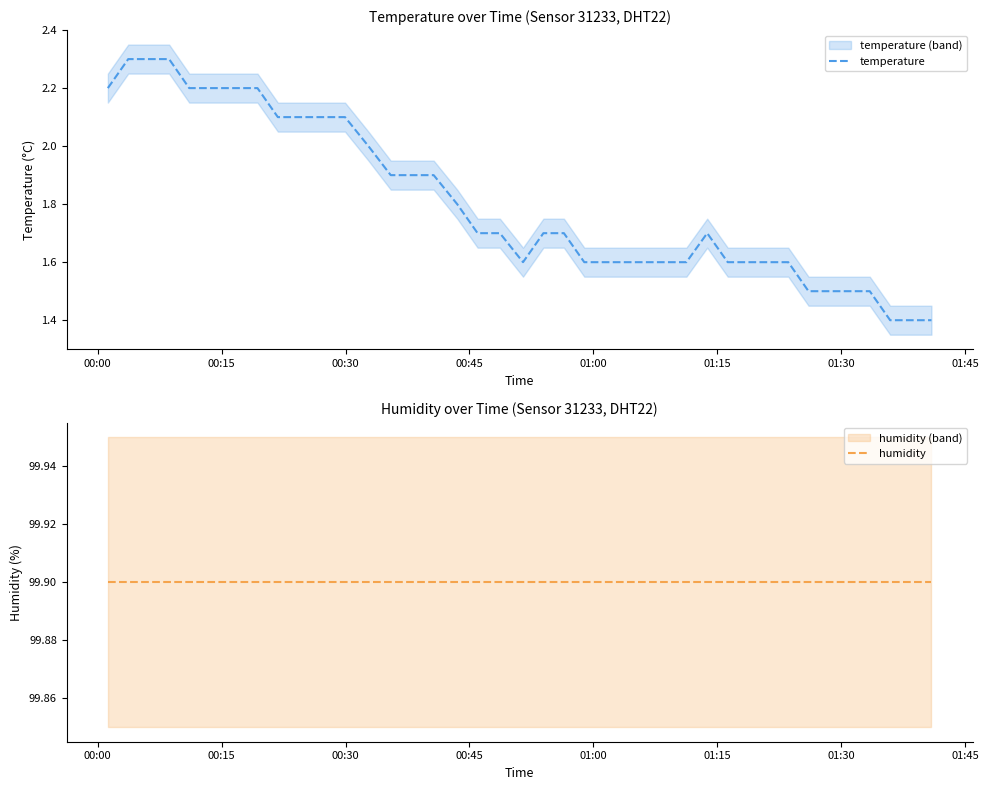

True or false: temperature and humidity intersect in this chart.

False